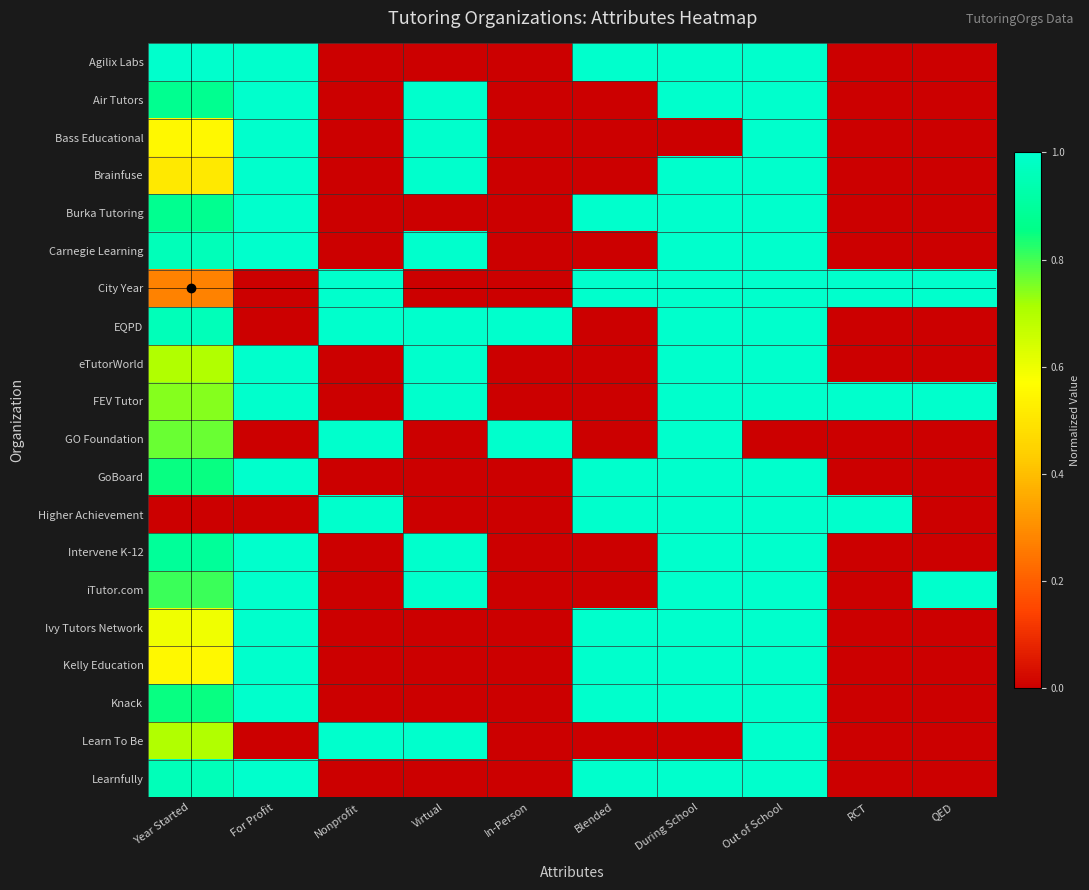

Which category has the highest value across all series?

Year Started